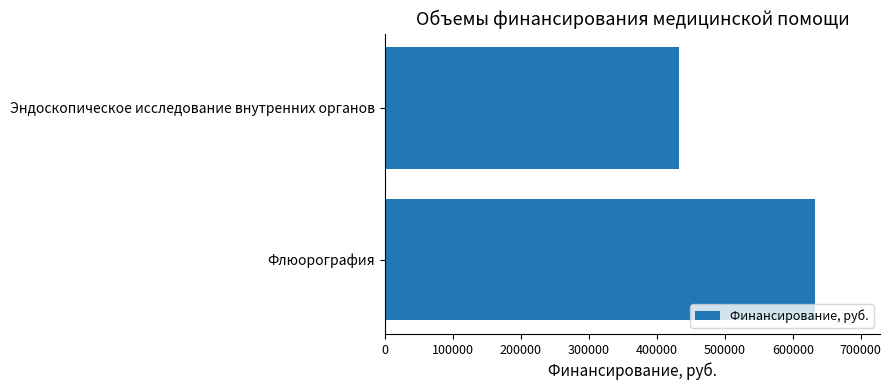

How many values are below 633194?

1